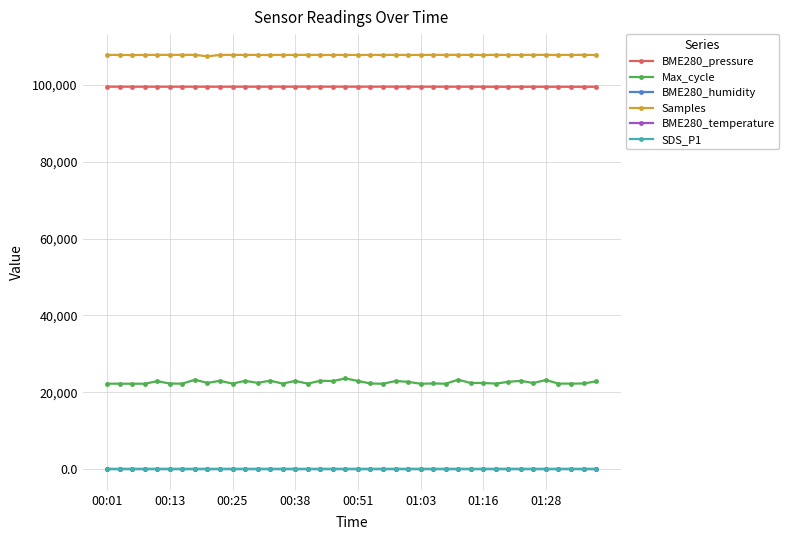

At how many categories does at least one series exceed 18185?

40